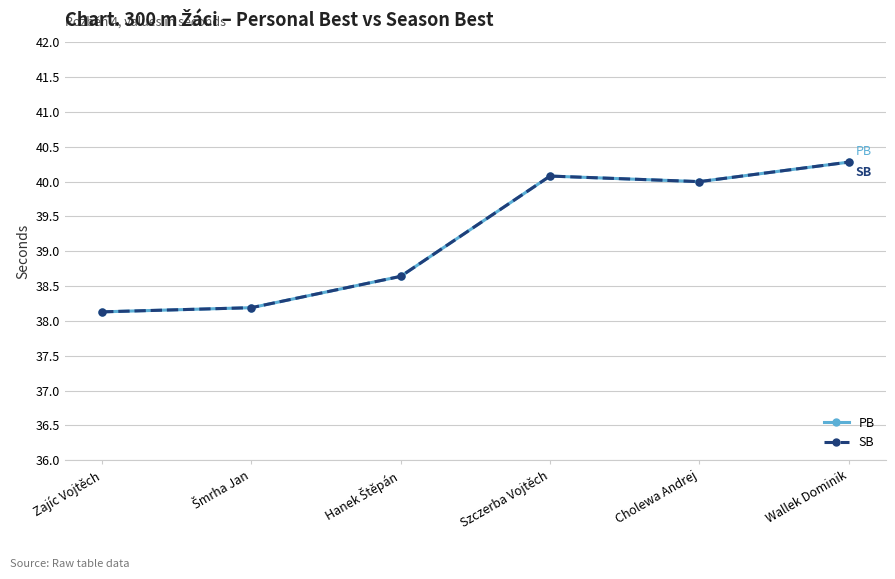

At which category does PB reach its first local peak?

Szczerba Vojtěch